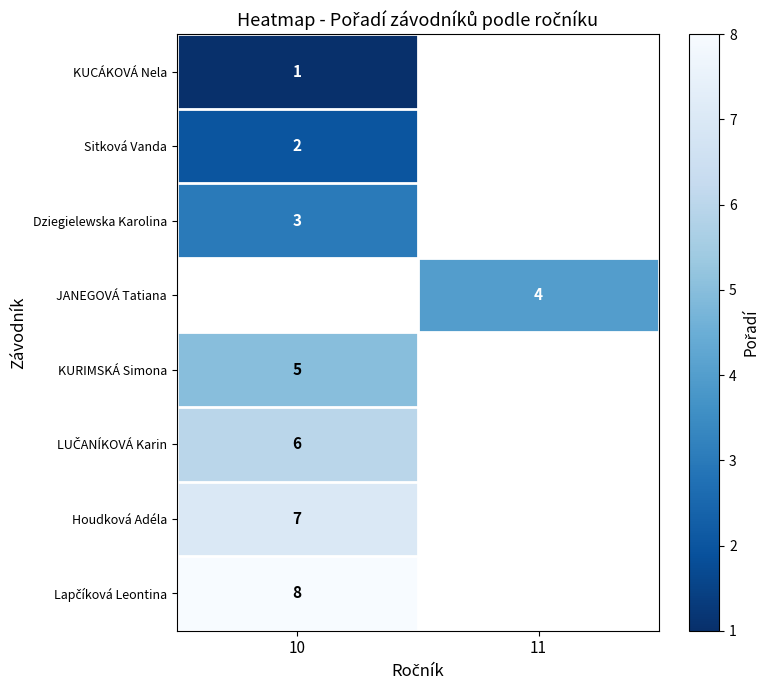

Is the value of Dziegielewska Karolina at 10 greater than the value of JANEGOVÁ Tatiana at 11?

No